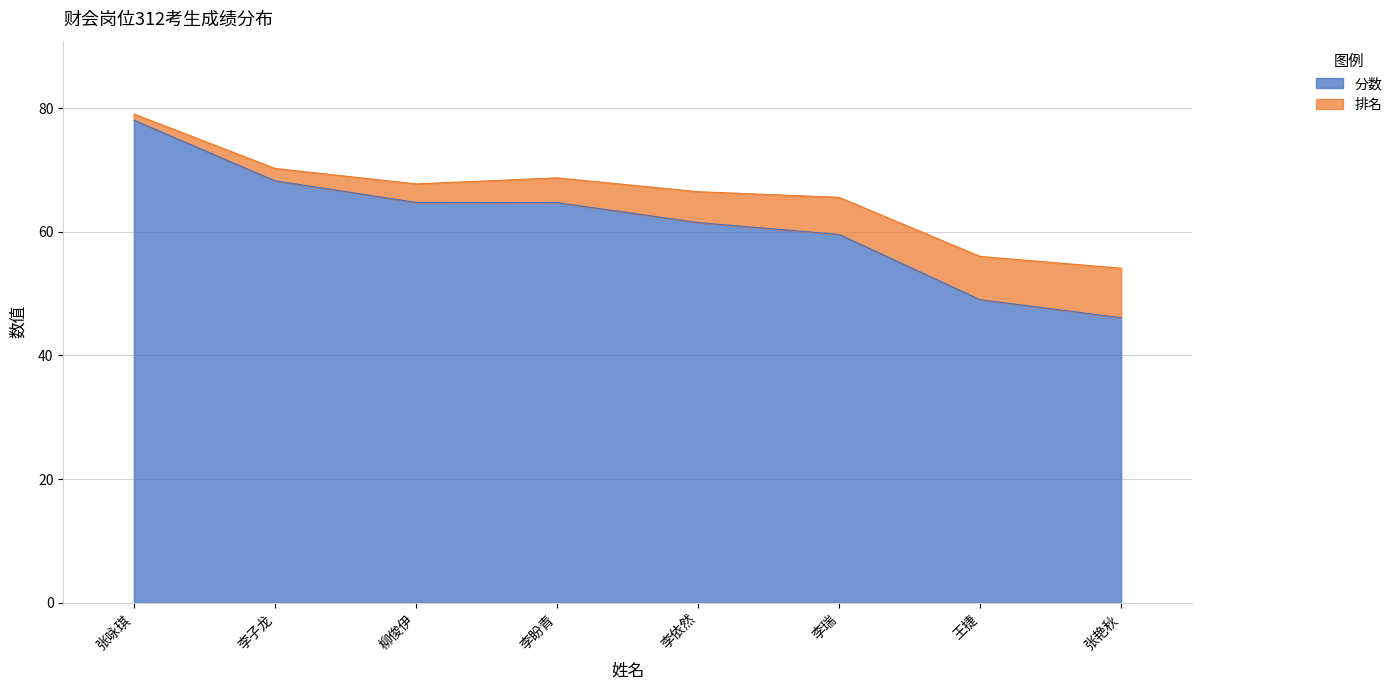

Rank the categories by value from lowest to highest.

张艳秋, 王捷, 李瑞, 李依然, 李盼青, 柳俊伊, 李子龙, 张咏琪